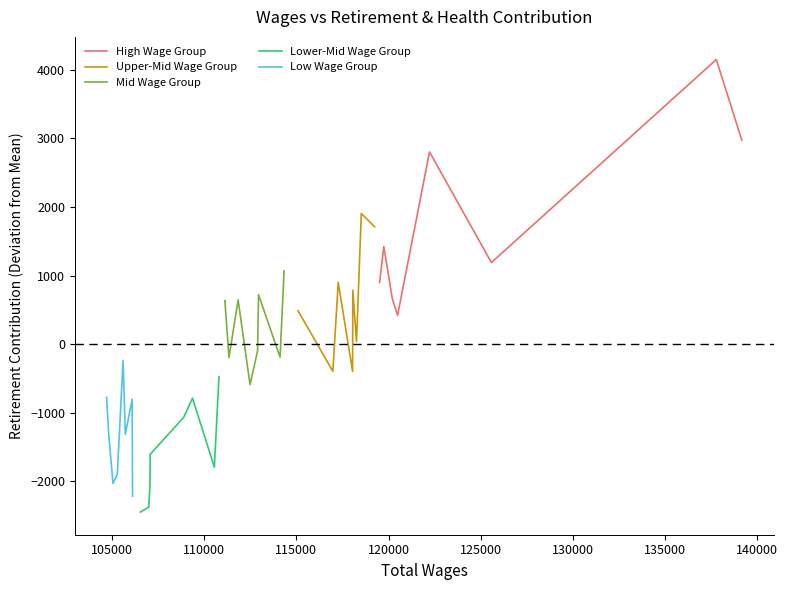

Between 125000 and 130000, which is larger?

130000